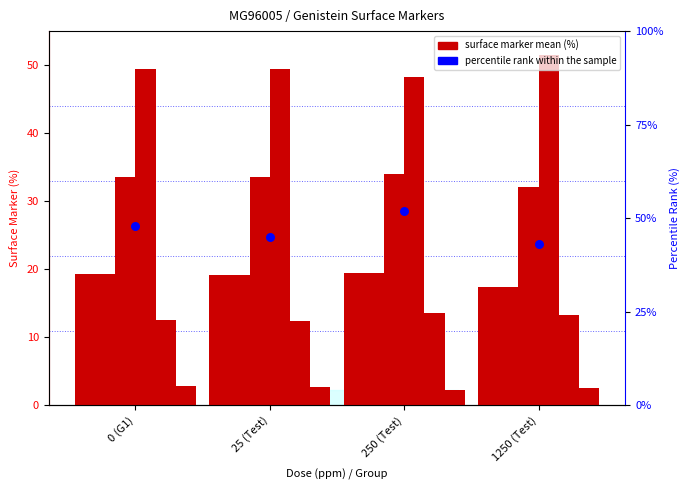

At how many categories does at least one series exceed 40?

4